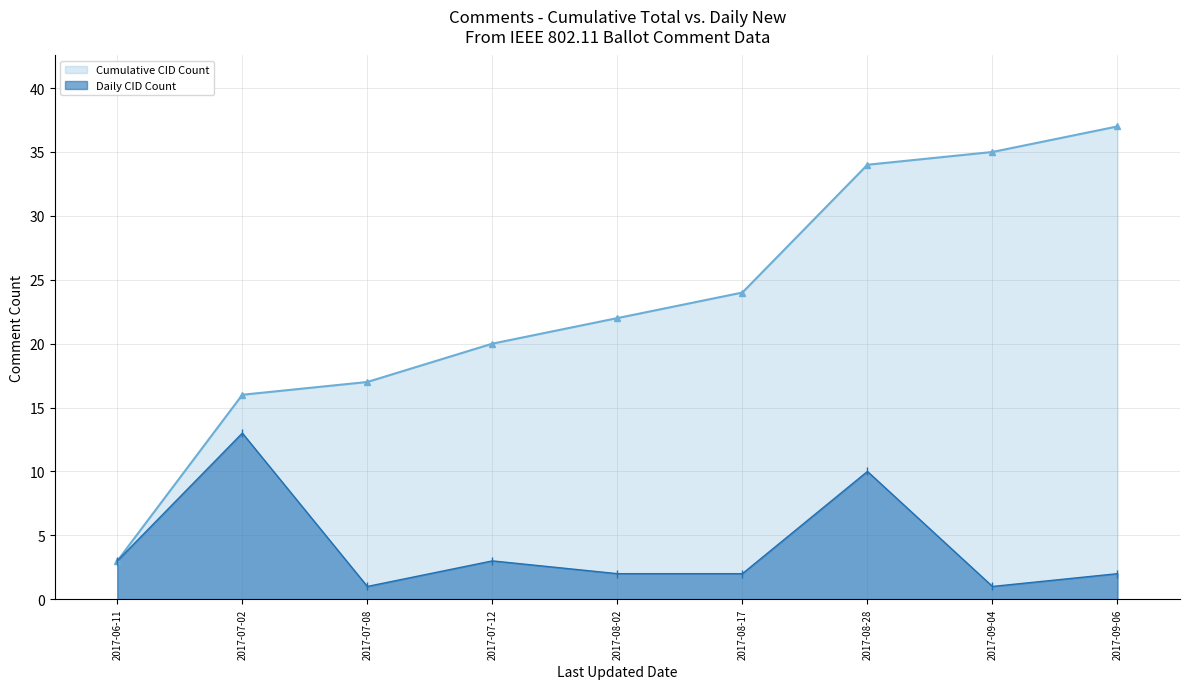

True or false: Cumulative CID Count and Daily CID Count intersect in this chart.

False